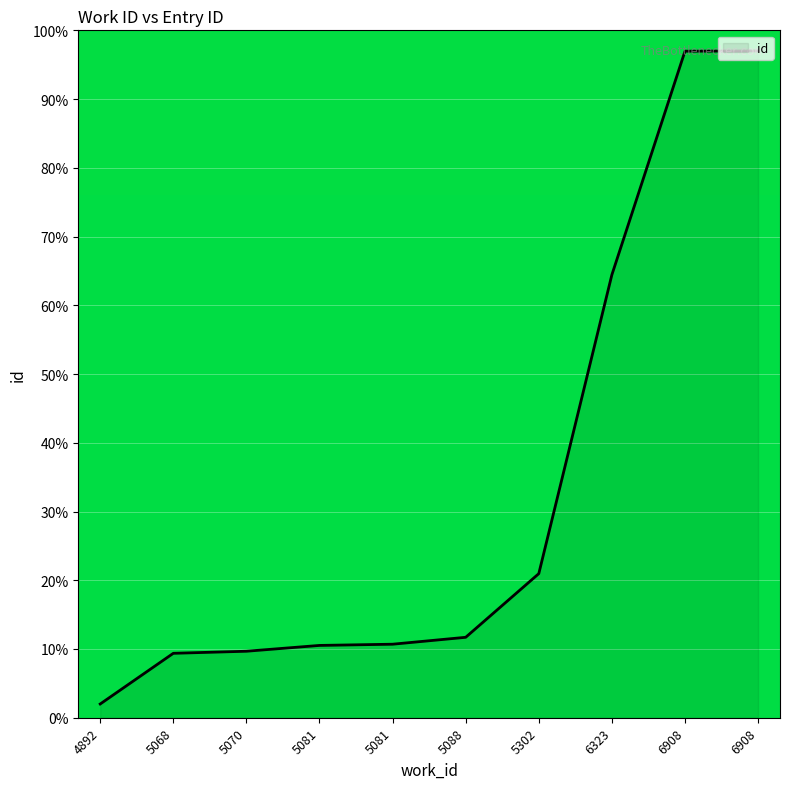

Does the chart have visible grid lines?

Yes